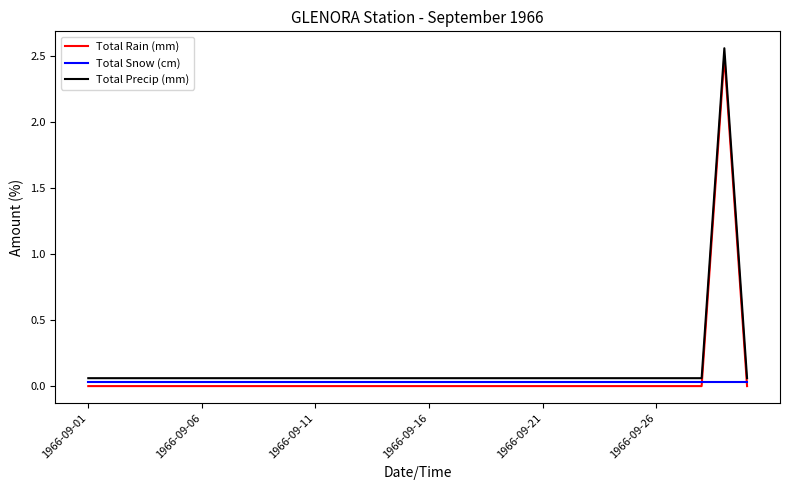

List the series in order of their overall mean, lowest first.

Total Snow (cm), Total Rain (mm), Total Precip (mm)